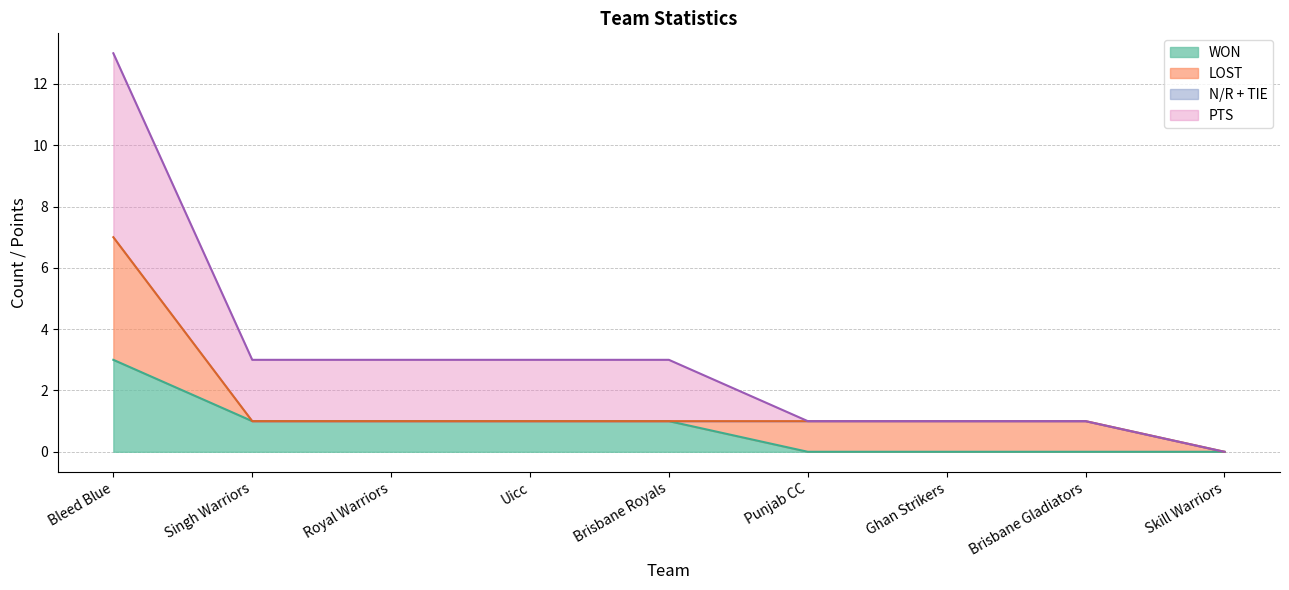

The WON series shows 2 at Royal Warriors. True or false?

False